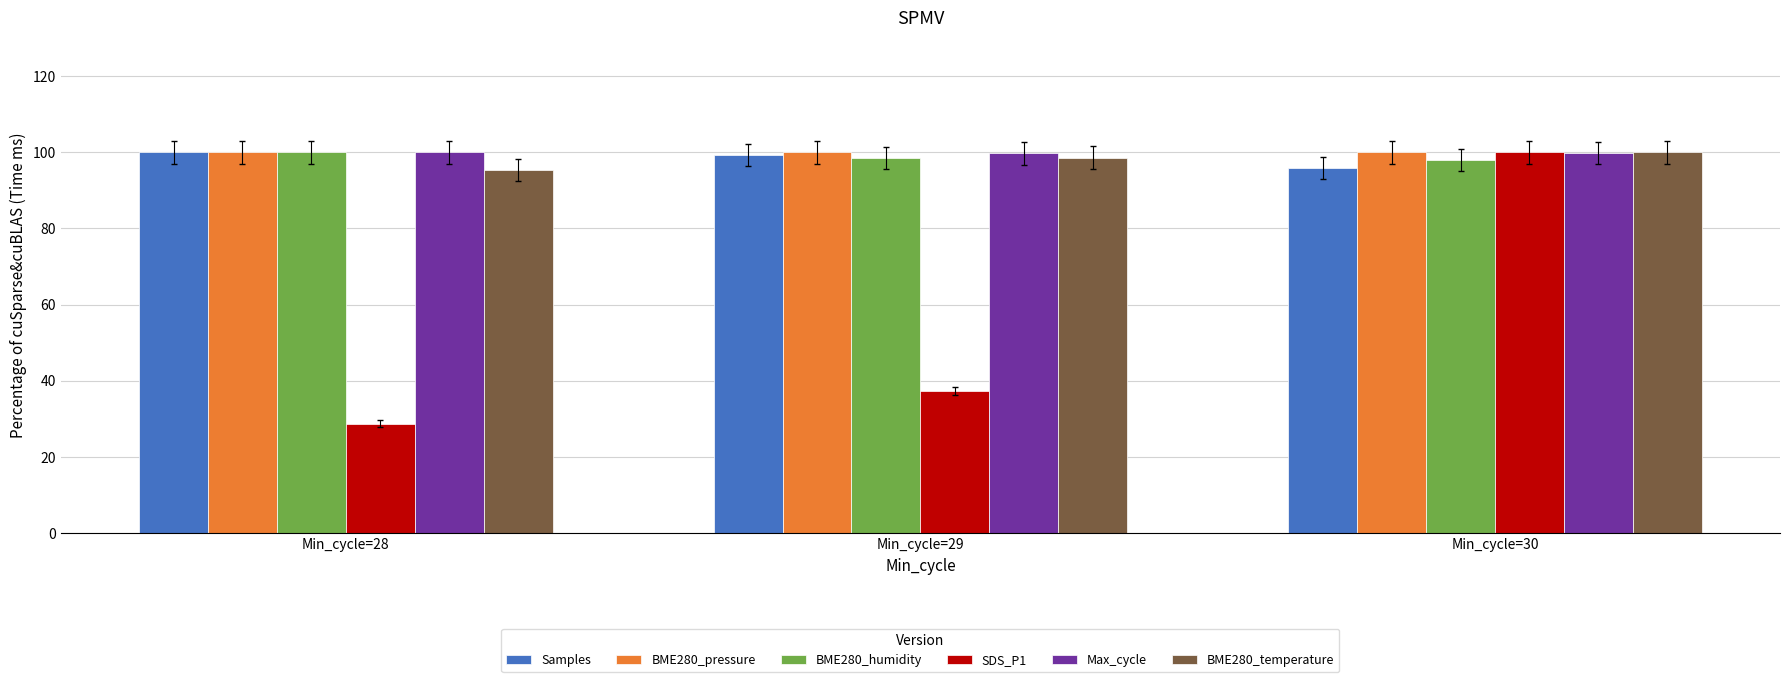

Which label corresponds to the smallest value in the chart?

Min_cycle=28